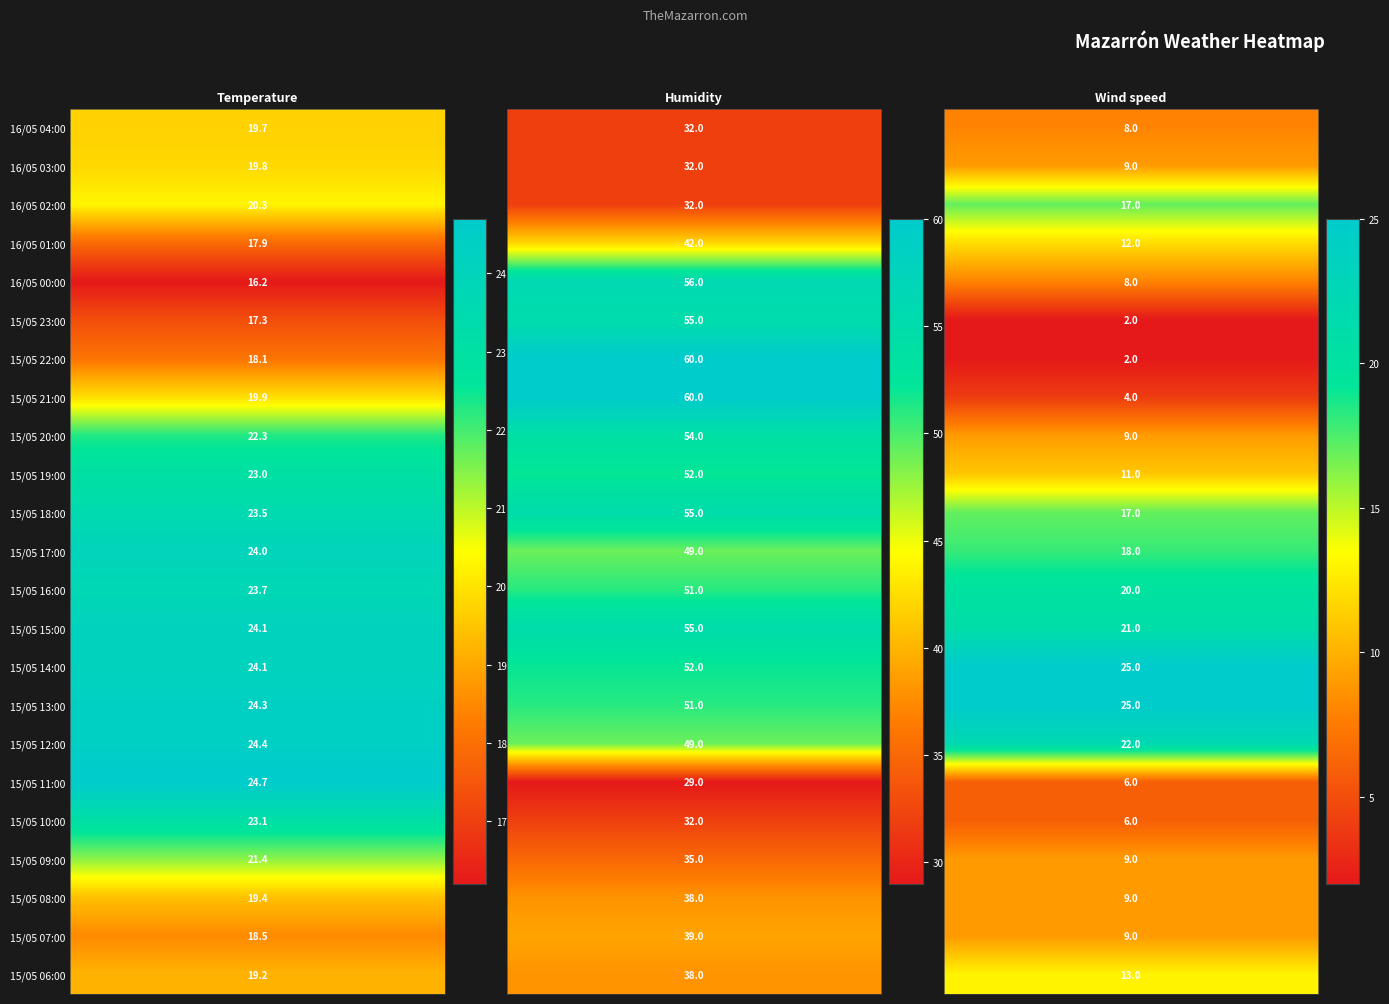

Which series has the largest total across all categories?

Humidity